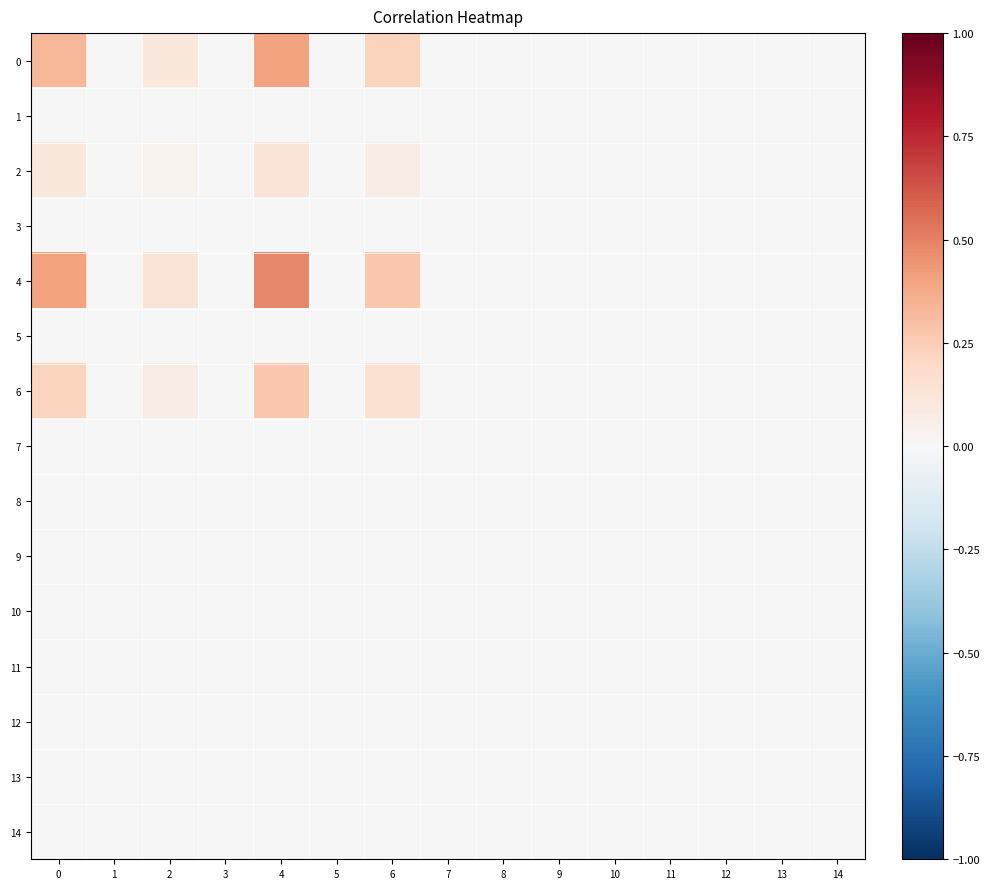

Which series has the largest total across all categories?

4